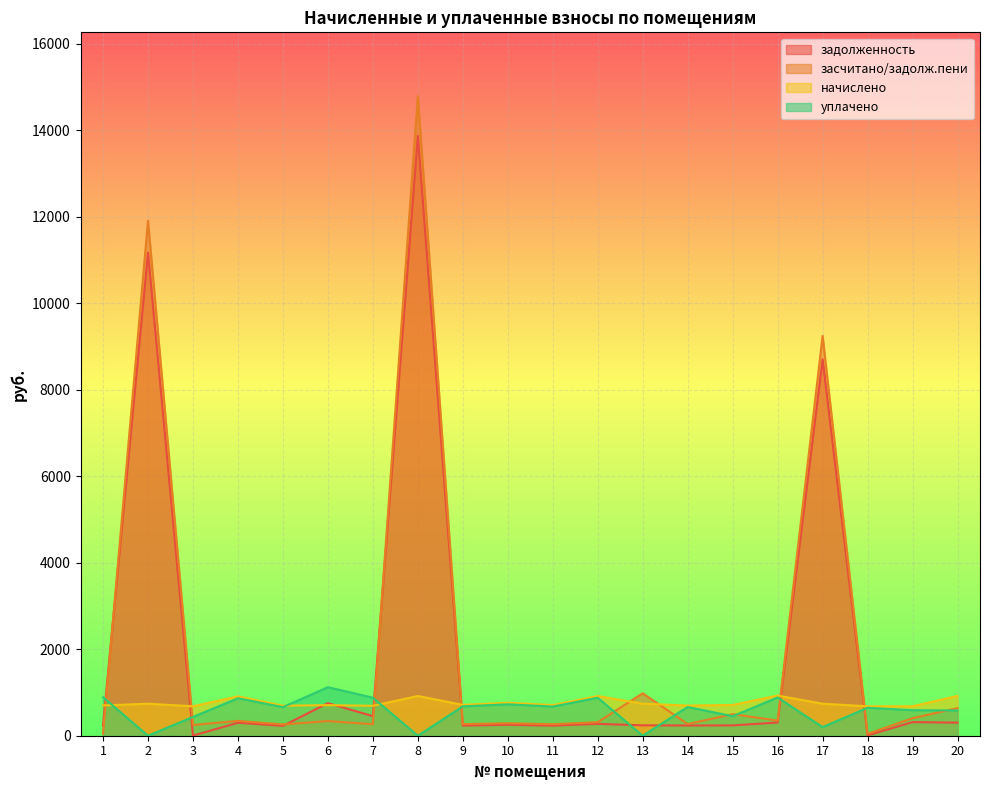

The начислено series shows 707.5 at 11. True or false?

True